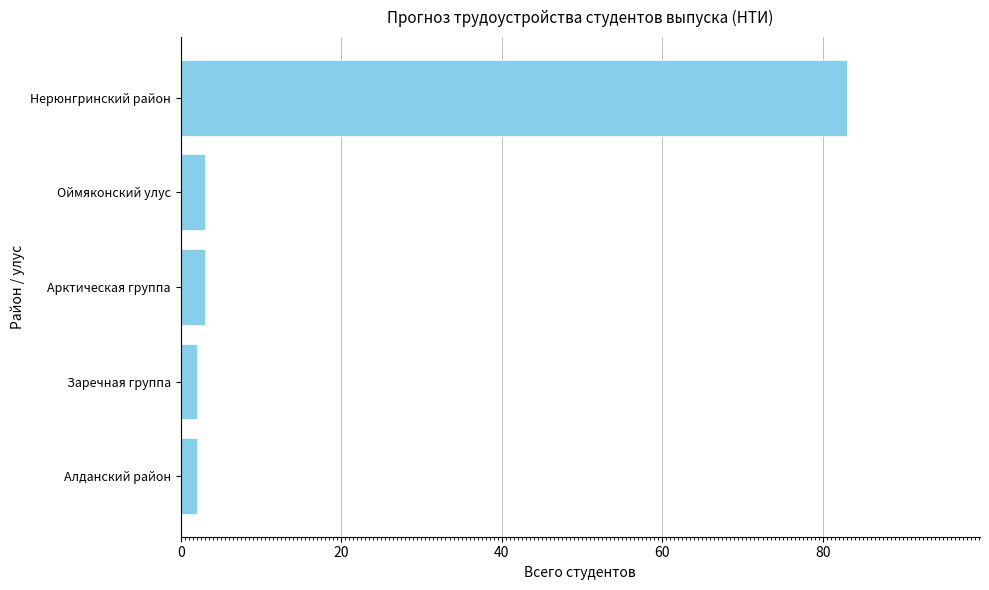

How many distinct data groups are displayed?

1